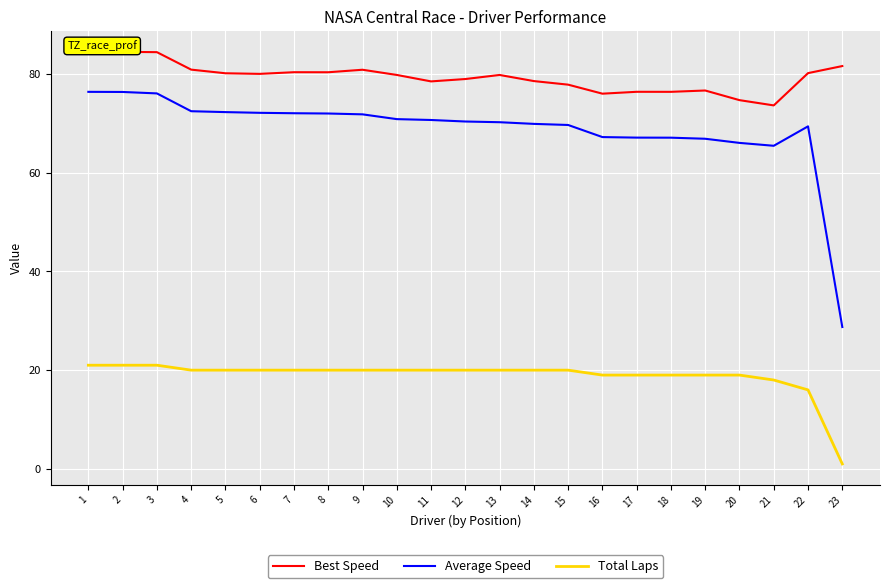

What is the average value of the Best Speed series?

79.4